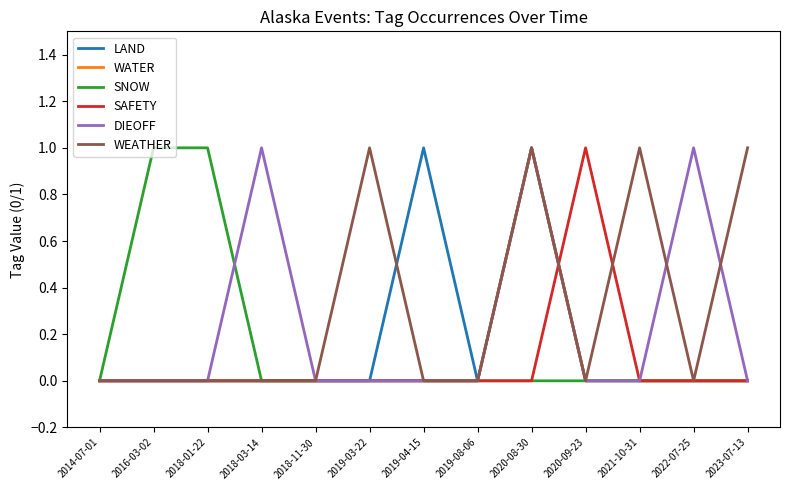

Which series has the largest total across all categories?

WEATHER